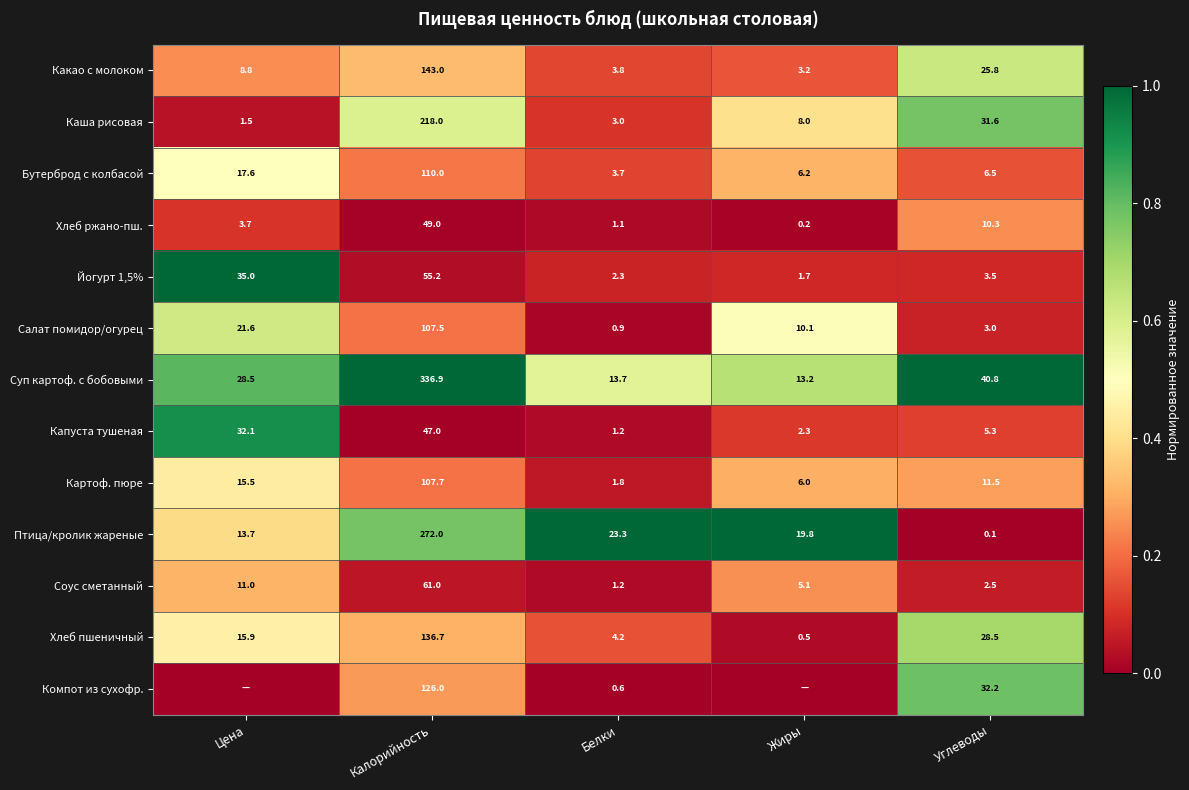

How many distinct data groups are displayed?

13